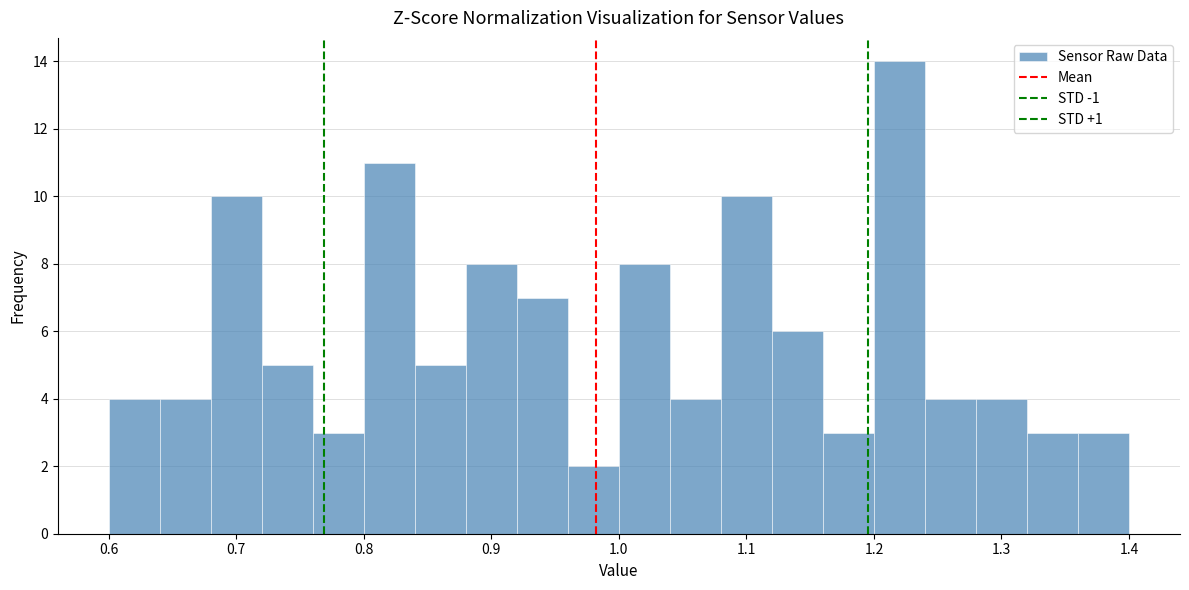

What is the height of the bar covering 0.84 to 0.88 on the x-axis? The values are not printed on the chart, so give them approximately, as read against the axis.

5